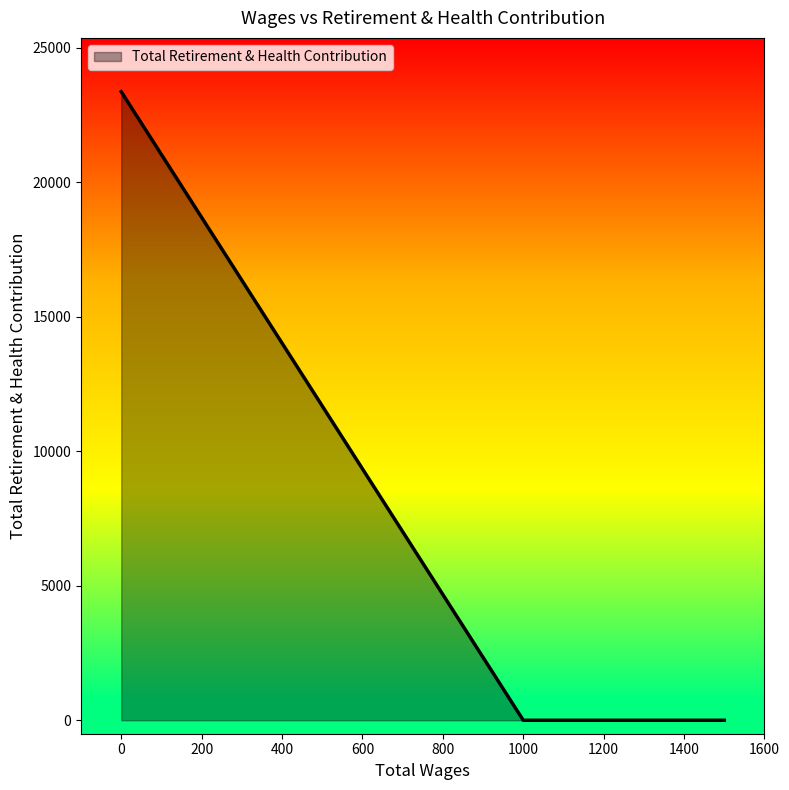

Rank the categories by value from highest to lowest.

0.0, 1500.0, 1300.0, 1300.0, 1300.0, 1000.0